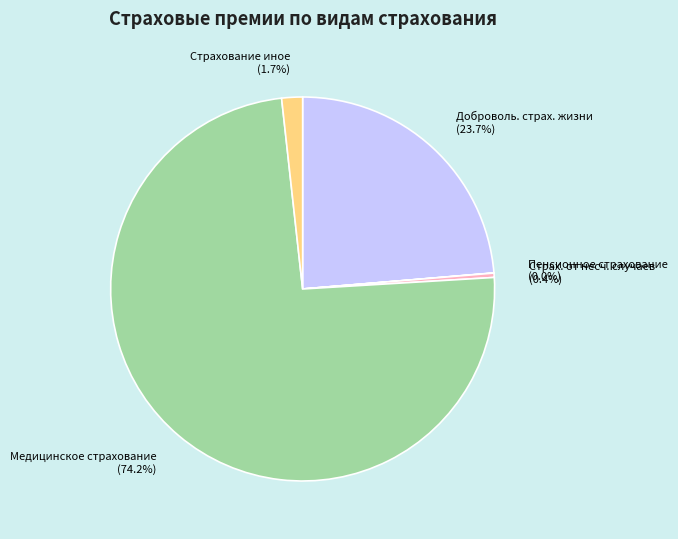

Does any single category account for the majority?

Yes